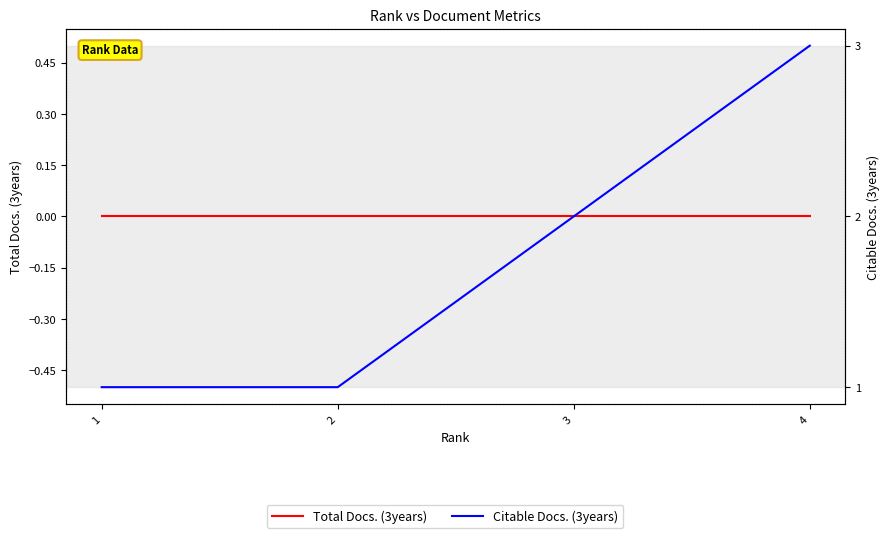

Rank the series at 3 from lowest to highest value.

Total Docs. (3years), Citable Docs. (3years)